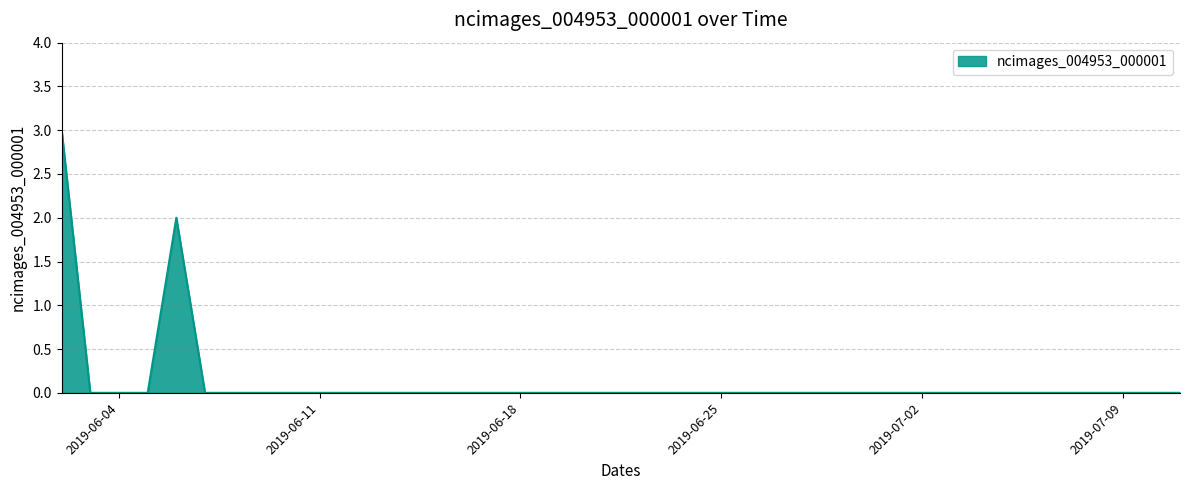

What is the difference between the maximum and minimum values?

3